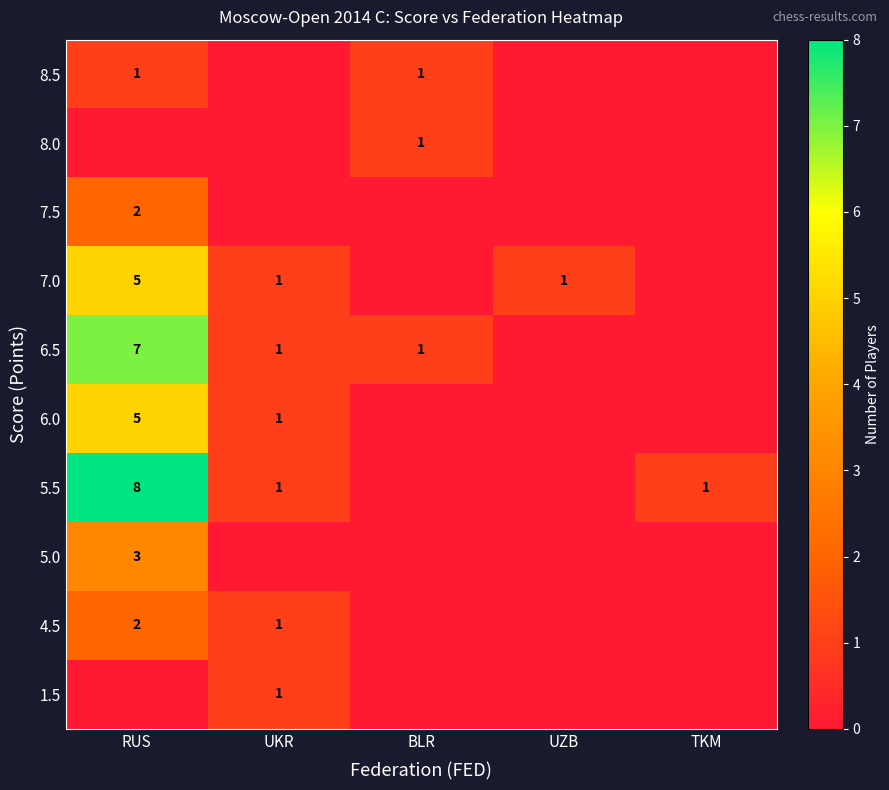

At how many categories does at least one series exceed 1?

1